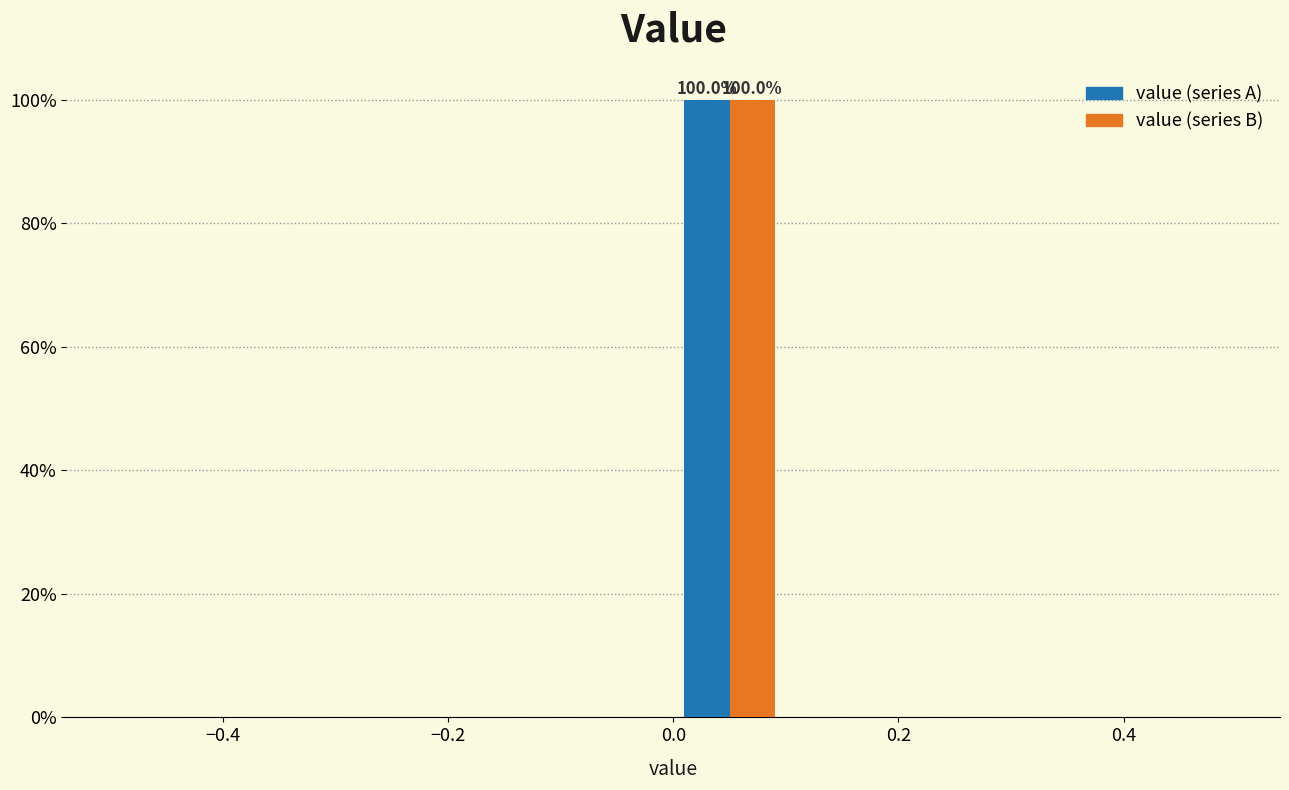

In the value (series A) series, which range on the x-axis has the tallest bar?

0.0 to 0.1